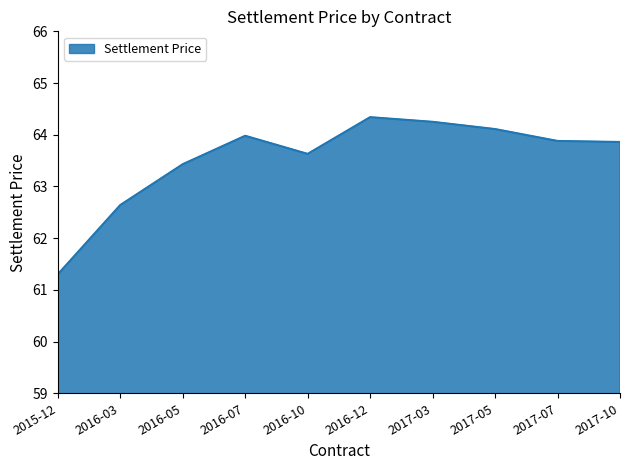

What is the ratio of the value at 2017-10 to the value at 2017-03?

1.0